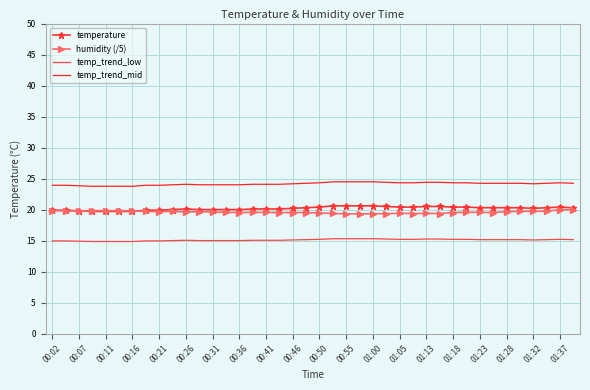

True or false: temp_trend_mid and temp_trend_low intersect in this chart.

False